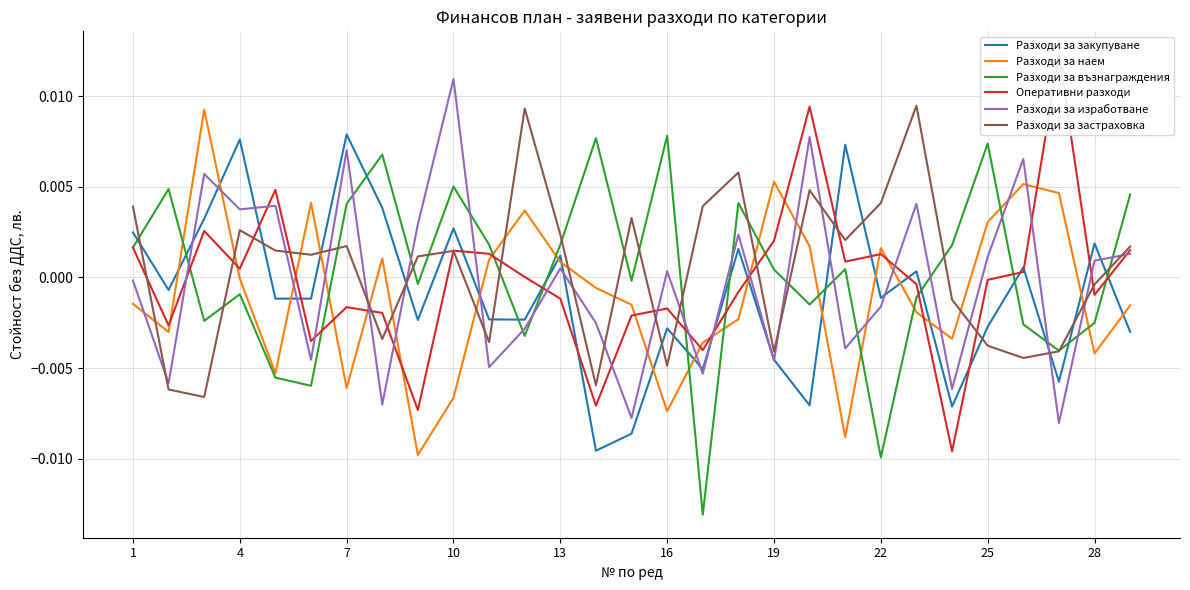

True or false: Разходи за възнаграждения and Разходи за закупуване intersect in this chart.

True